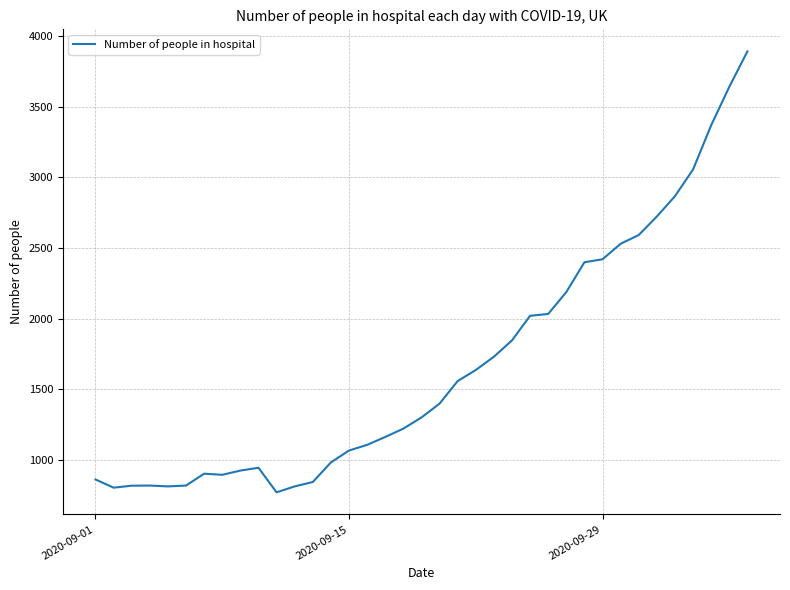

What is the maximum value shown in the chart?

3892